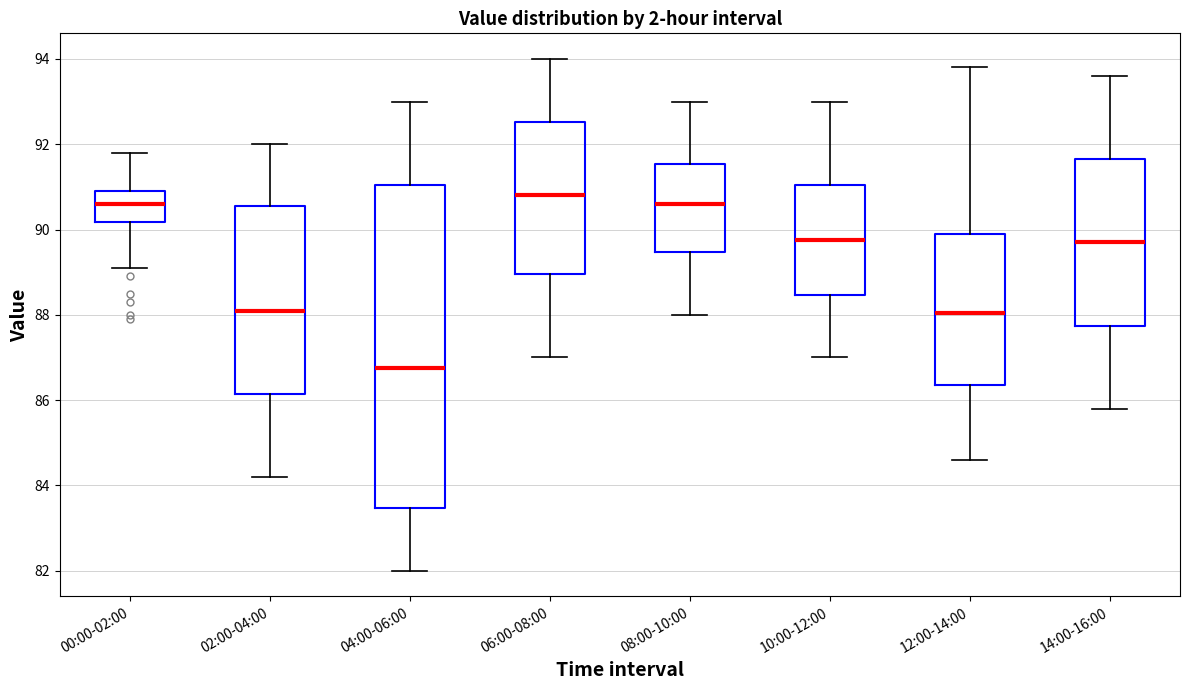

Where does the upper whisker of the box for 00:00-02:00 end on the y-axis? The values are not printed on the chart, so give them approximately, as read against the axis.

91.8